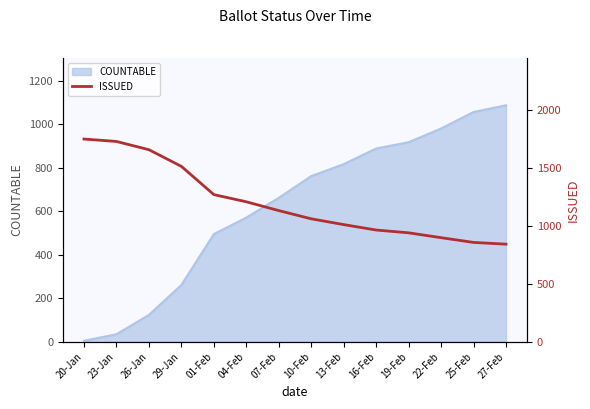

At which label does COUNTABLE reach its minimum?

20-Jan